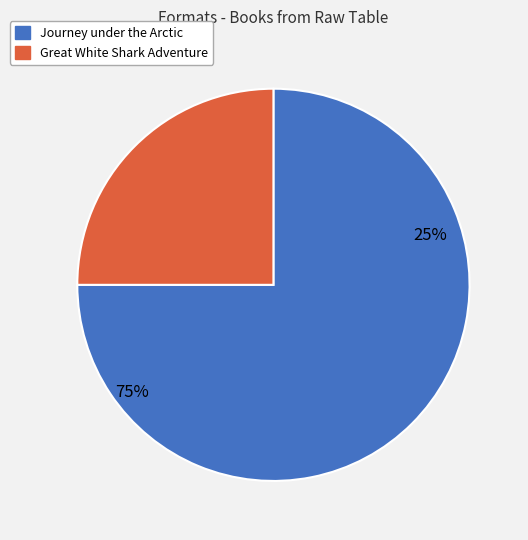

What percentage is NOT represented by Great White Shark Adventure?

75.0%